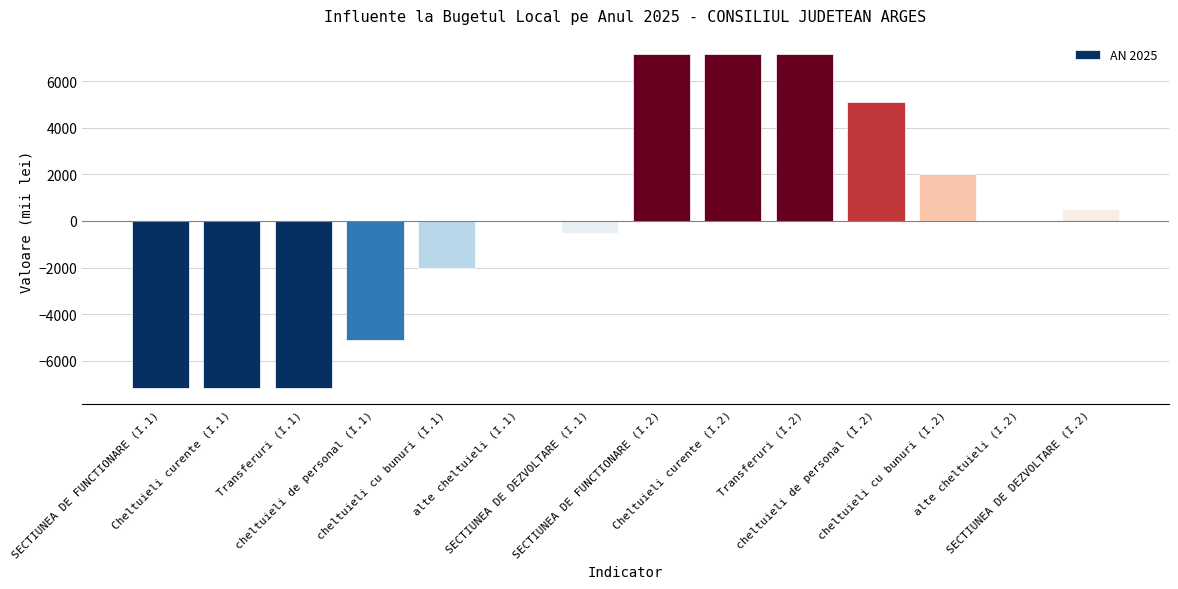

Is it true that the value at alte cheltuieli (I.2) is 60?

True